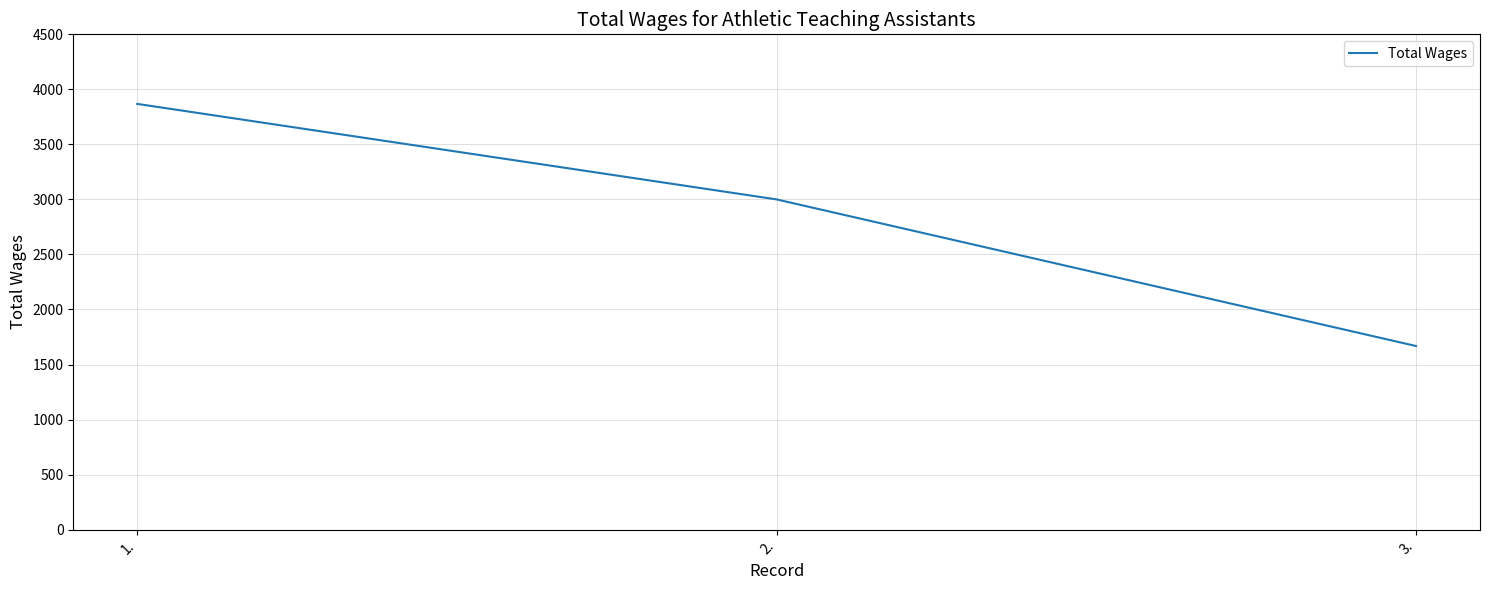

What is the approximate value at 1.?

3868